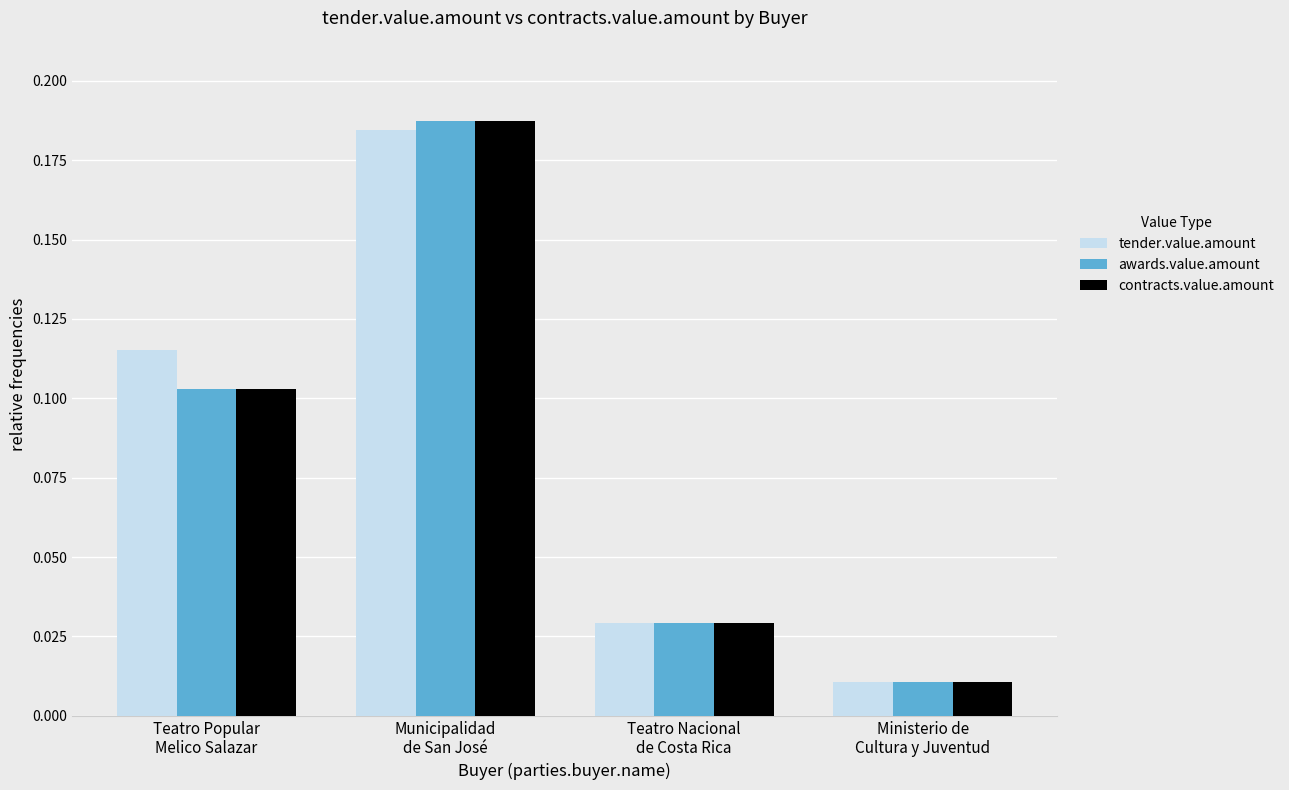

What is the sum of all awards.value.amount values?

0.3